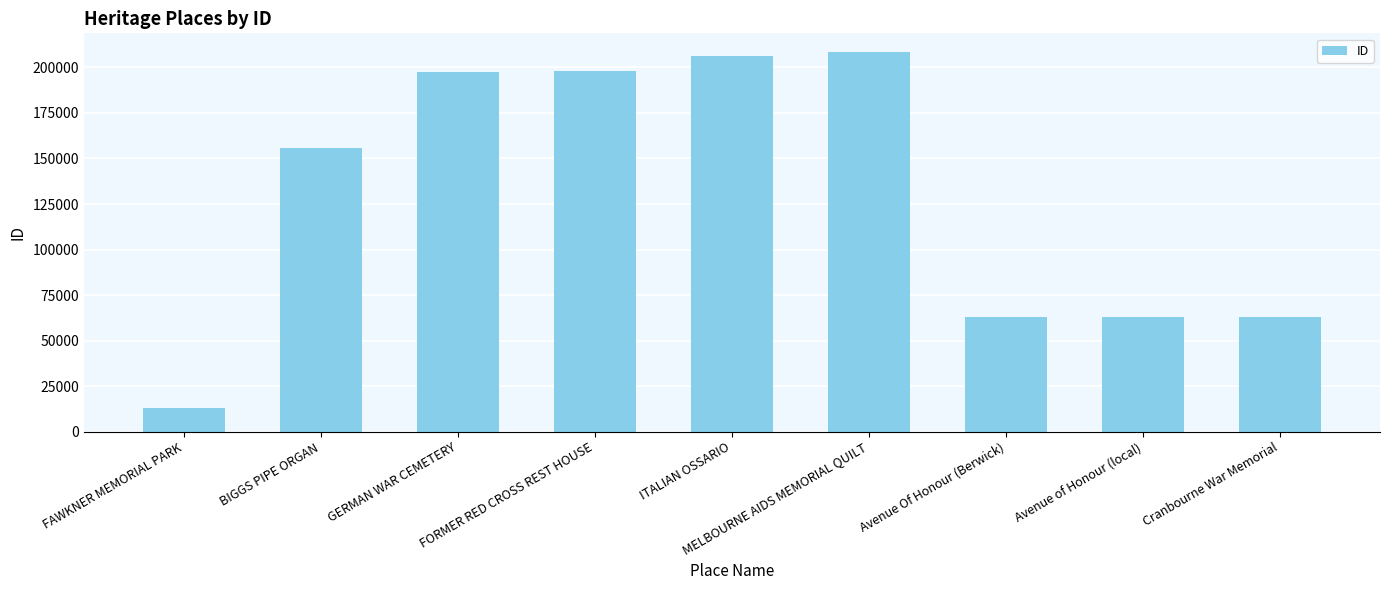

Which label corresponds to the smallest value in the chart?

FAWKNER MEMORIAL PARK